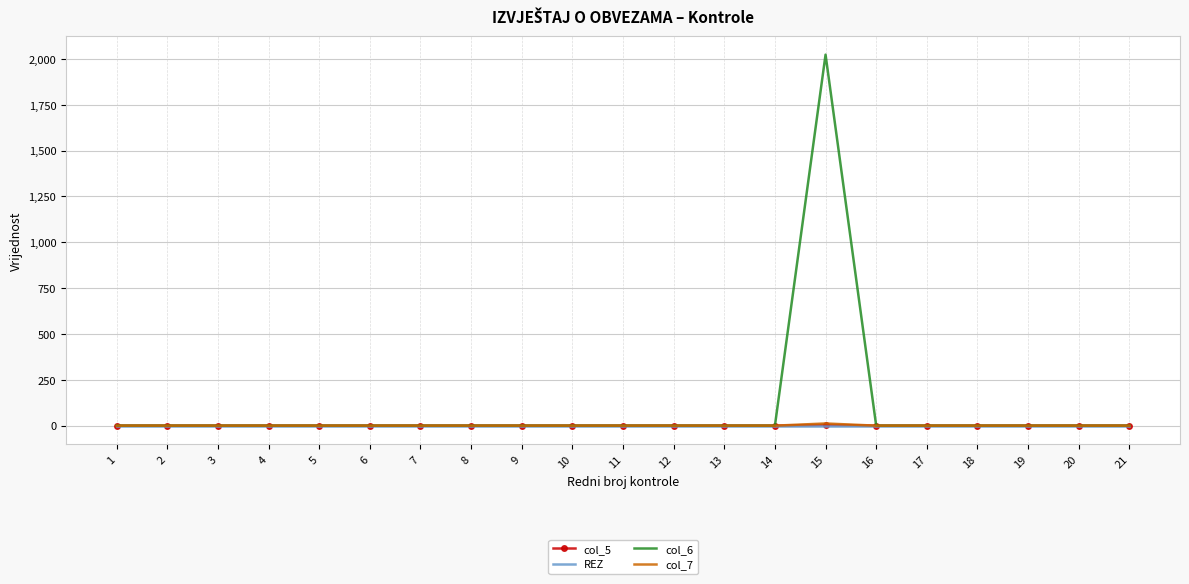

The value of col_6 at 1 is 1228. True or false?

False